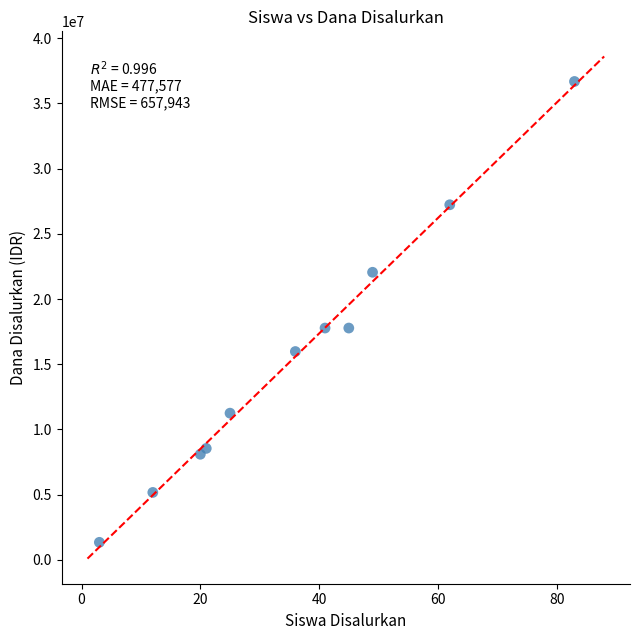

What is the range of X values (max minus min)?

80